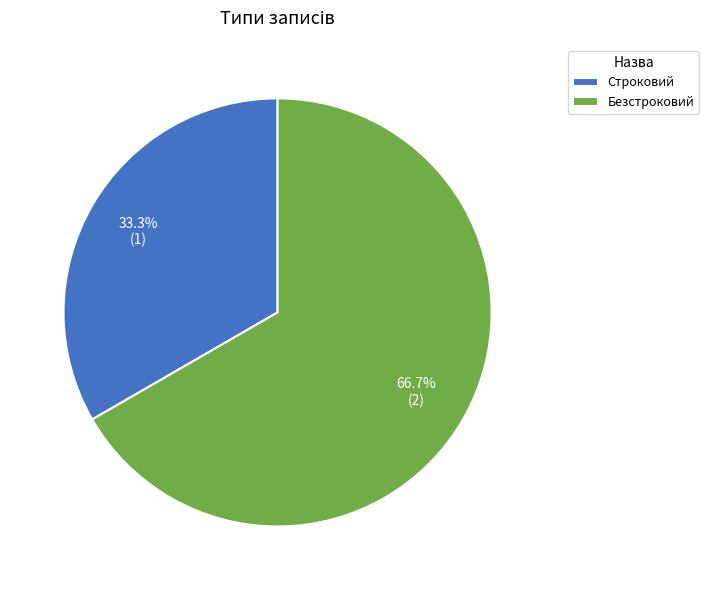

Which has a higher value, Строковий or Безстроковий?

Безстроковий